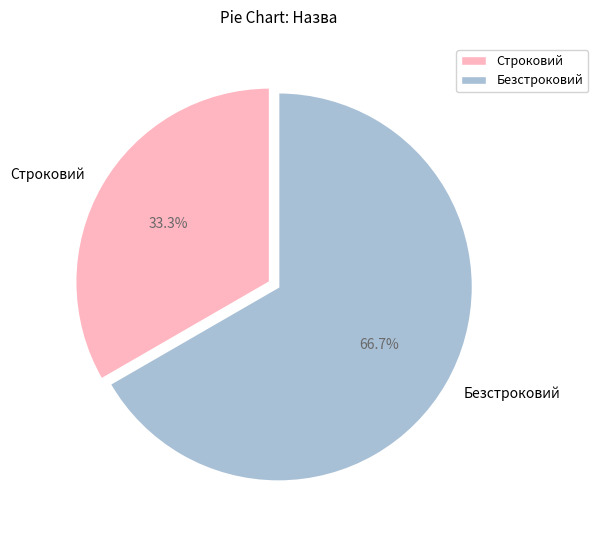

Between Безстроковий and Строковий, which is larger?

Безстроковий